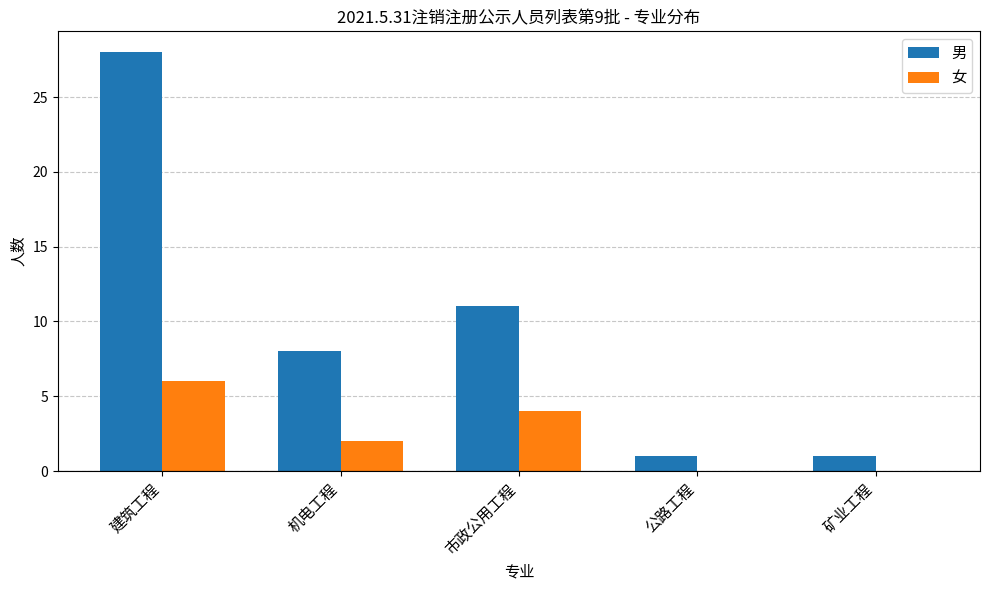

Reading left to right, what are all the values shown in this chart?

男: 建筑工程=28	机电工程=8	市政公用工程=11	公路工程=1	矿业工程=1
女: 建筑工程=6	机电工程=2	市政公用工程=4	公路工程=0	矿业工程=0